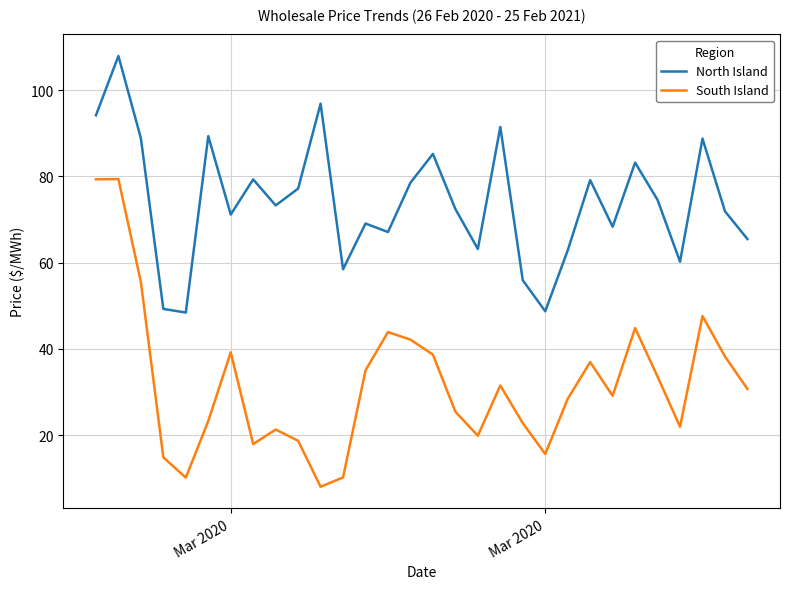

Which series has the largest range (max minus min)?

South Island